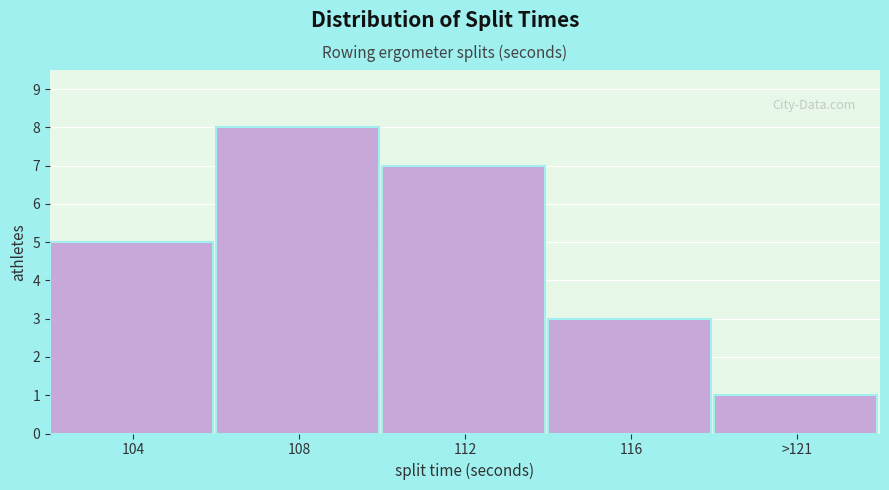

Reading right to left, list all the values displayed in this chart.

1	3	7	8	5